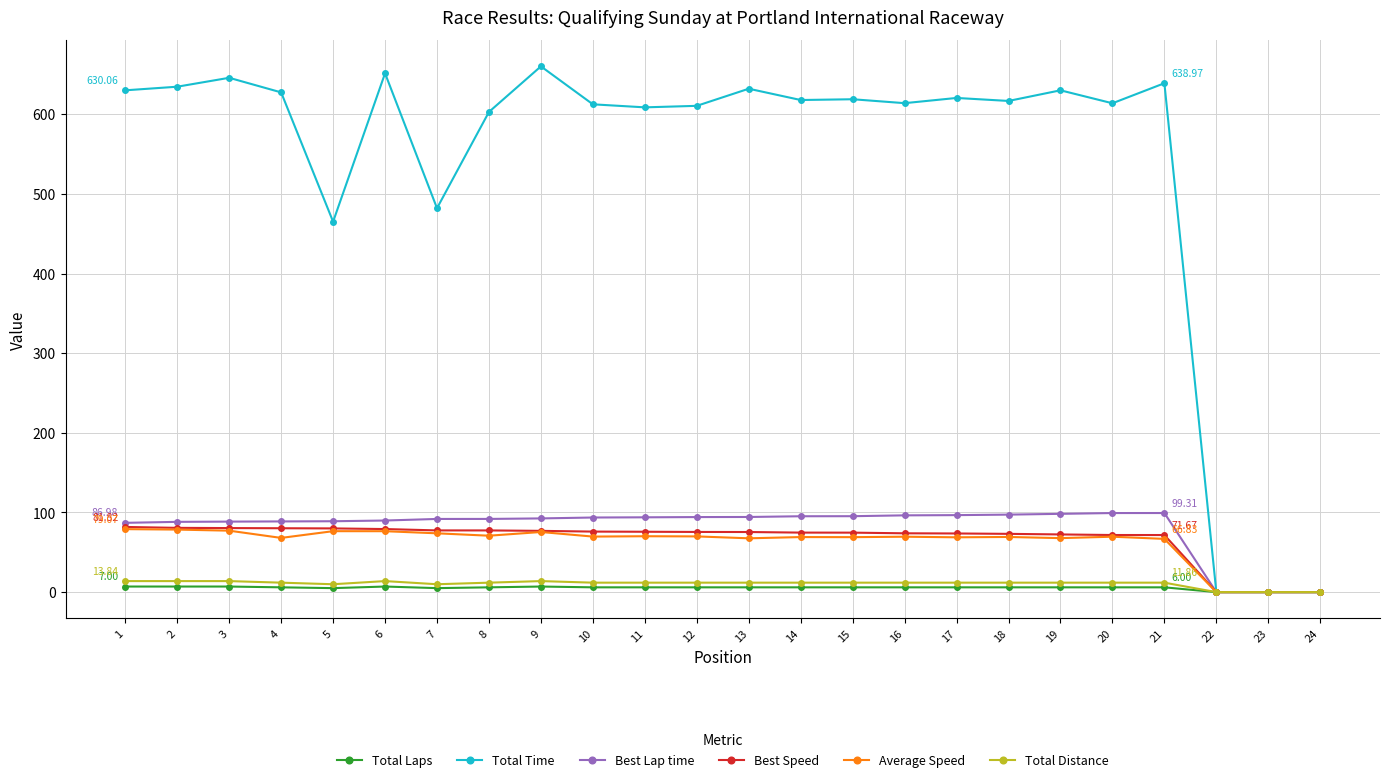

True or false: Best Lap time has a value of 27.5 at 1.

False